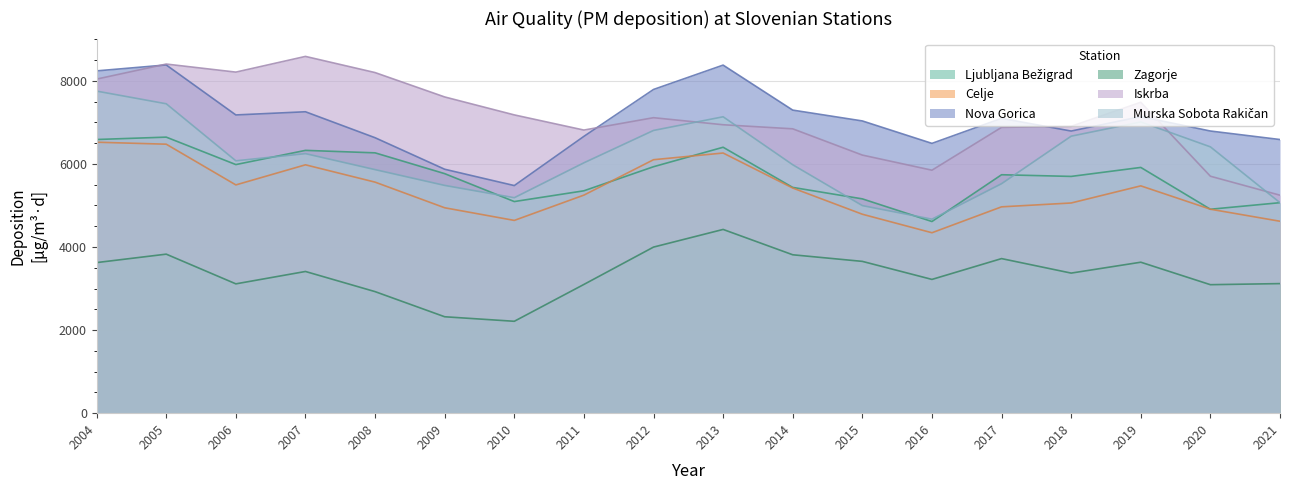

Rank the categories by Ljubljana Bežigrad value from highest to lowest.

2005, 2004, 2013, 2007, 2008, 2006, 2012, 2019, 2009, 2017, 2018, 2014, 2011, 2015, 2010, 2021, 2020, 2016